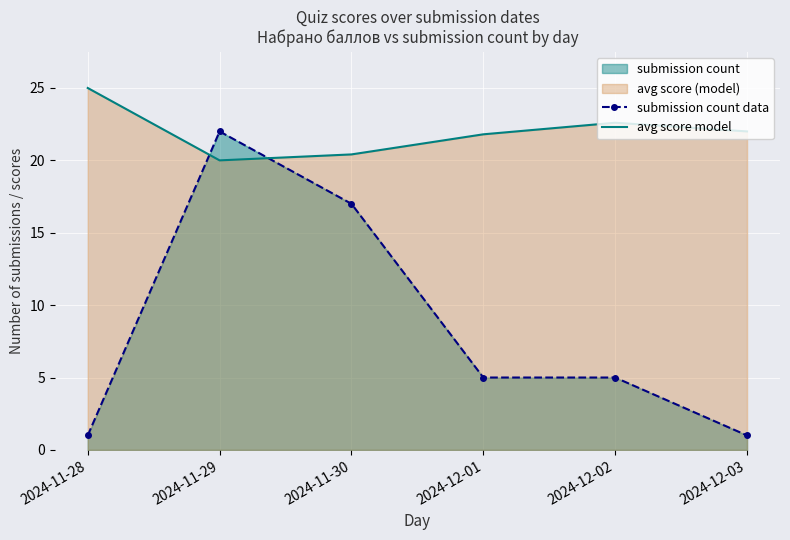

At which category does submission count data reach its first local peak?

2024-11-29